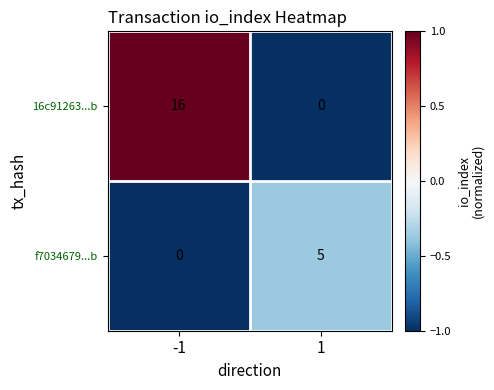

What value does the f7034679...b series have at 1?

5